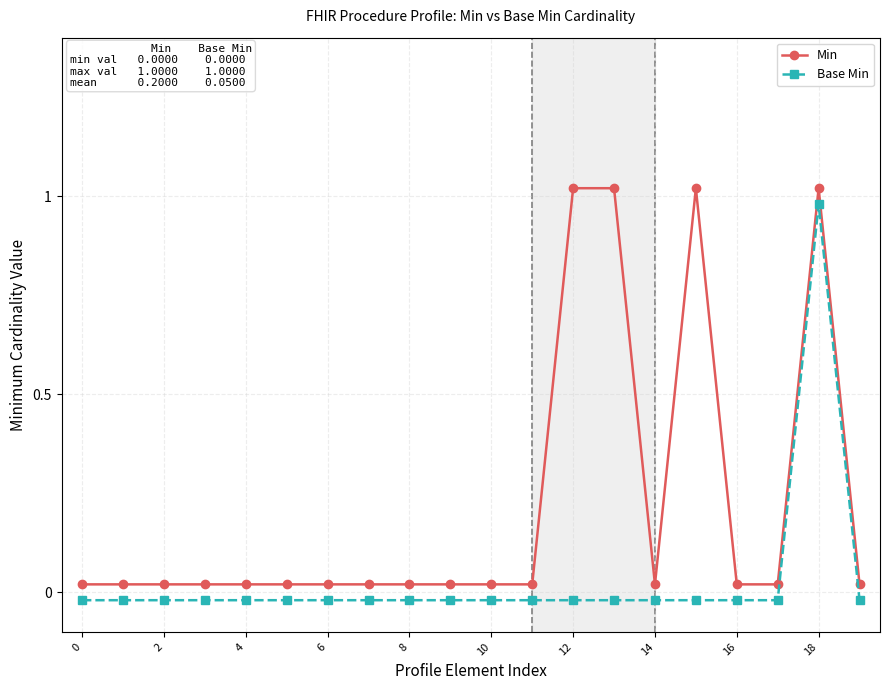

What is the label of the 12th point from the left?

11